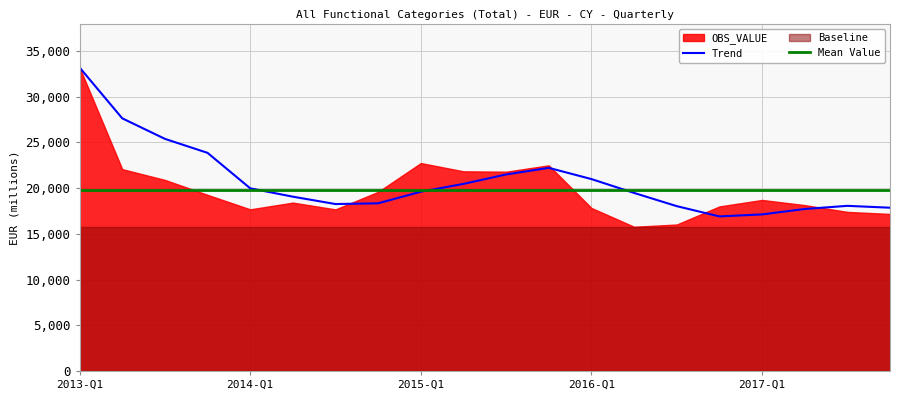

The value of Trend at 2015-Q3 is 9230. True or false?

False